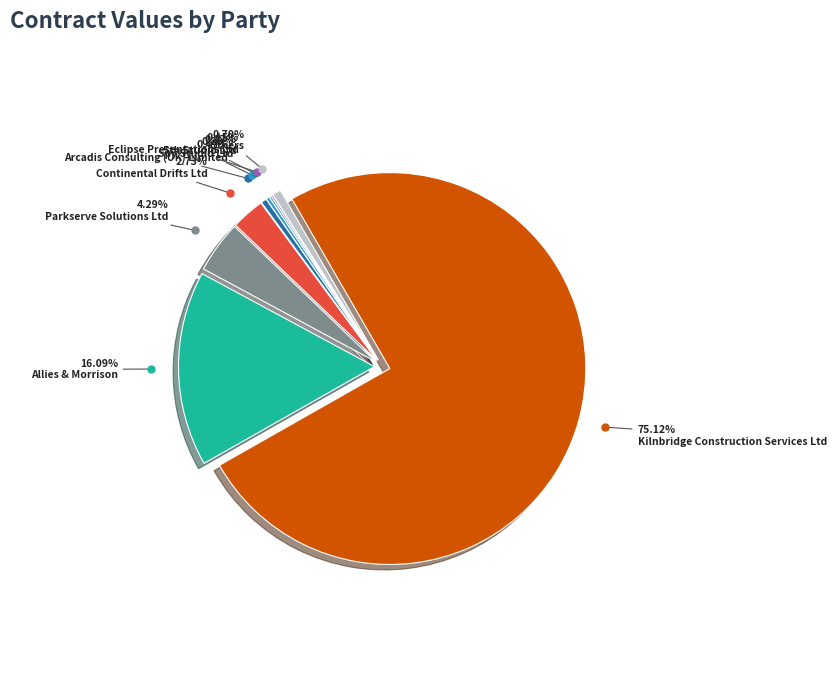

Which category accounts for the majority?

Kilnbridge Construction Services Ltd